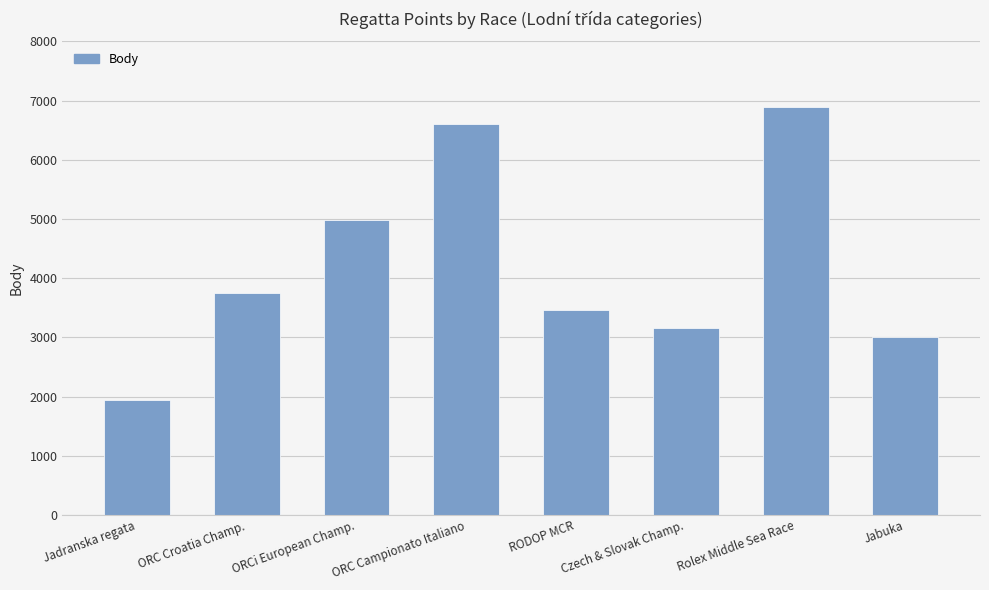

What is the difference between the values at Czech & Slovak Champ. and Rolex Middle Sea Race?

3737